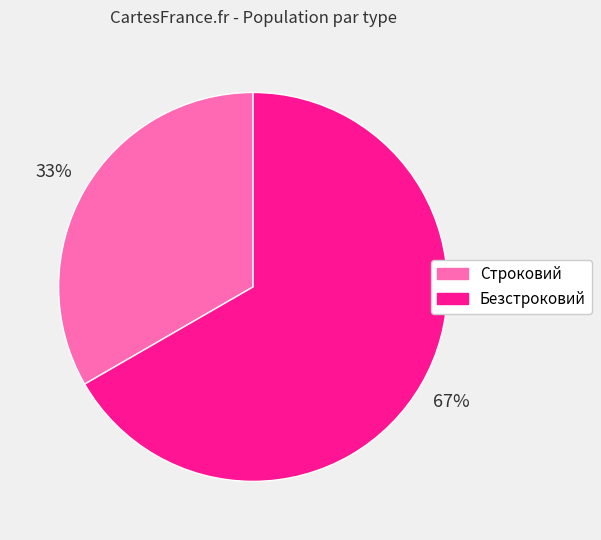

Count the number of slices in the pie.

2